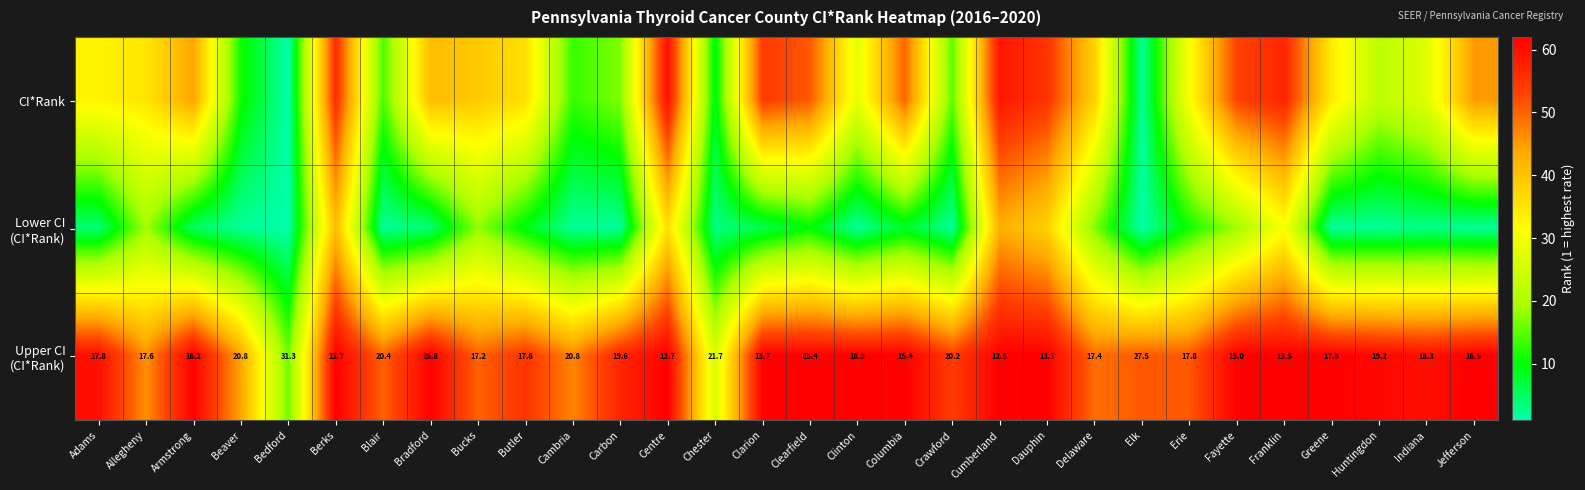

What is the total value across all series at Berks?

159